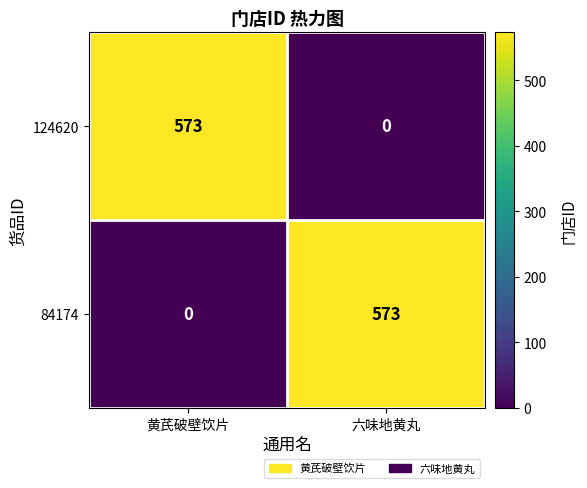

What is the sum of the 124620 values at 黄芪破壁饮片 and 六味地黄丸?

573